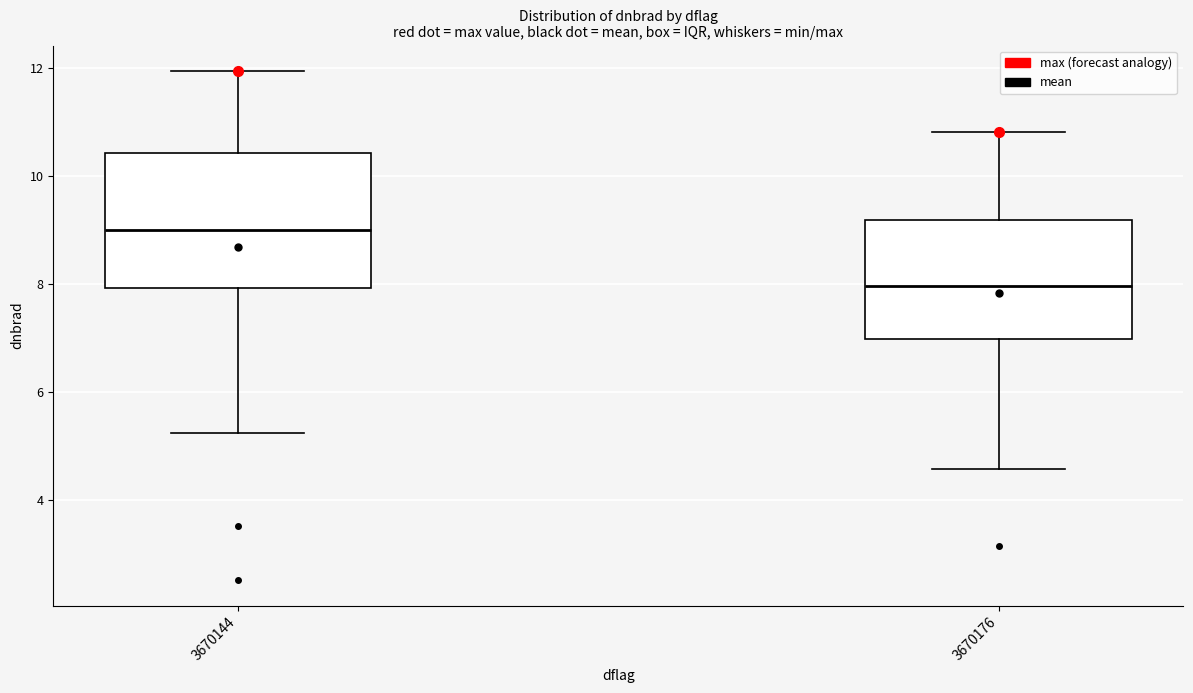

Where is the lower edge of the box at x = 3670176 on the y-axis? The values are not printed on the chart, so give them approximately, as read against the axis.

7.0